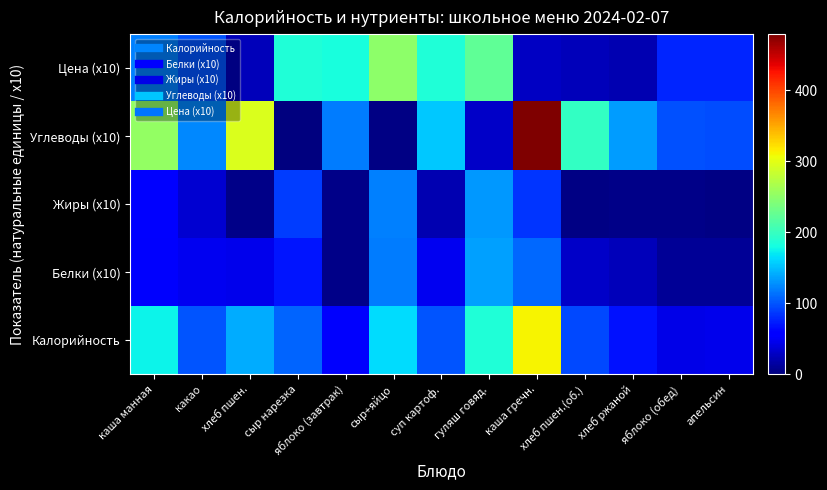

Rank the series at сыр+яйцо from highest to lowest value.

Цена (x10), Калорийность, Жиры (x10), Белки (x10), Углеводы (x10)